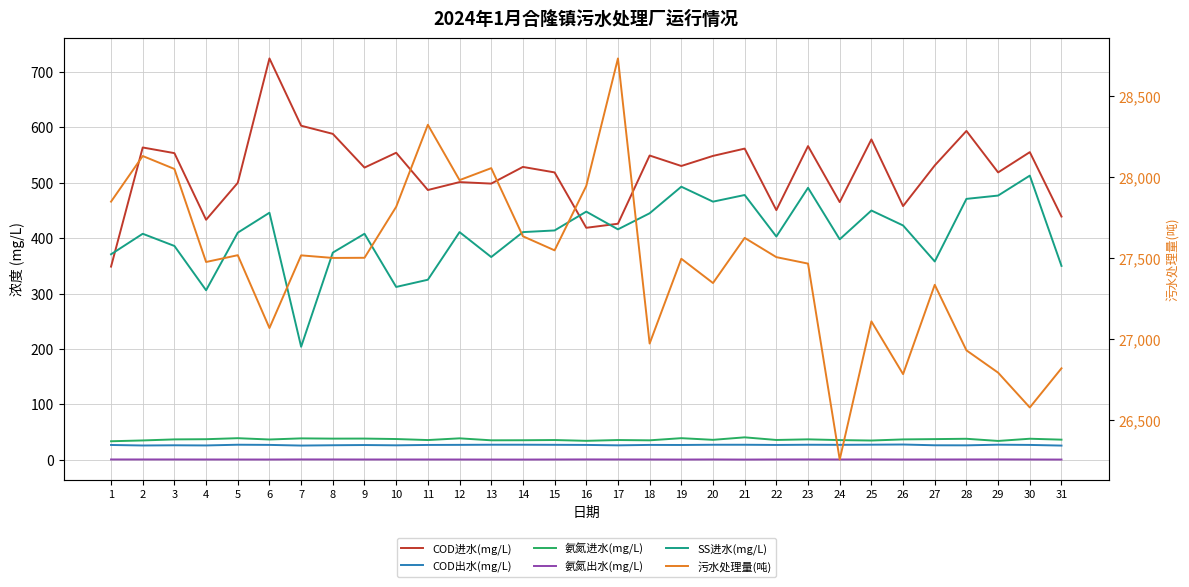

What is the average value of the COD出水(mg/L) series?

26.6